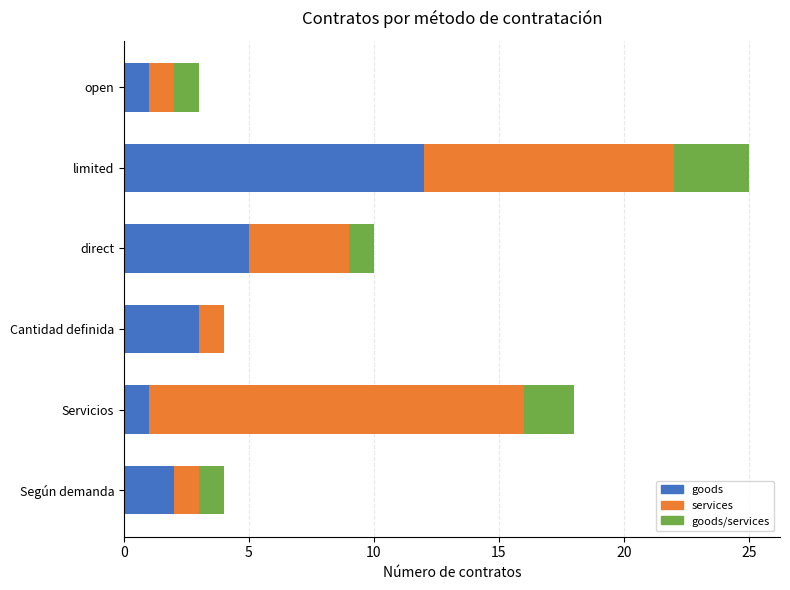

What is the maximum value for goods?

12